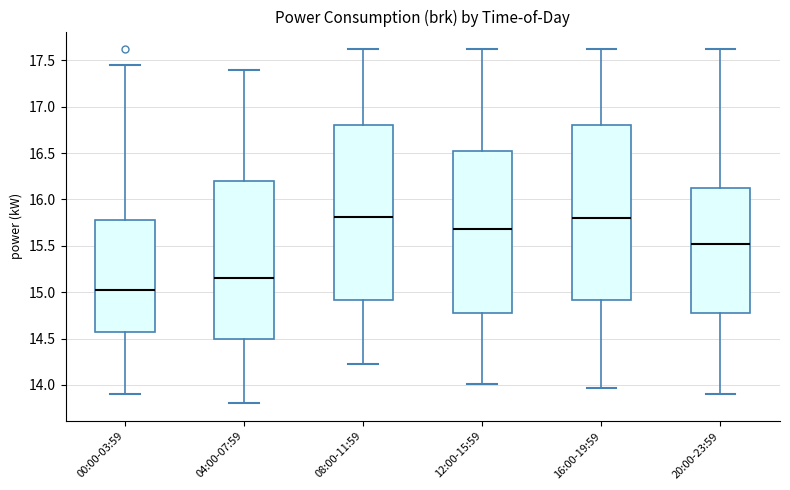

Where does the median line of the box for 00:00-03:59 sit on the y-axis? The values are not printed on the chart, so give them approximately, as read against the axis.

15.05